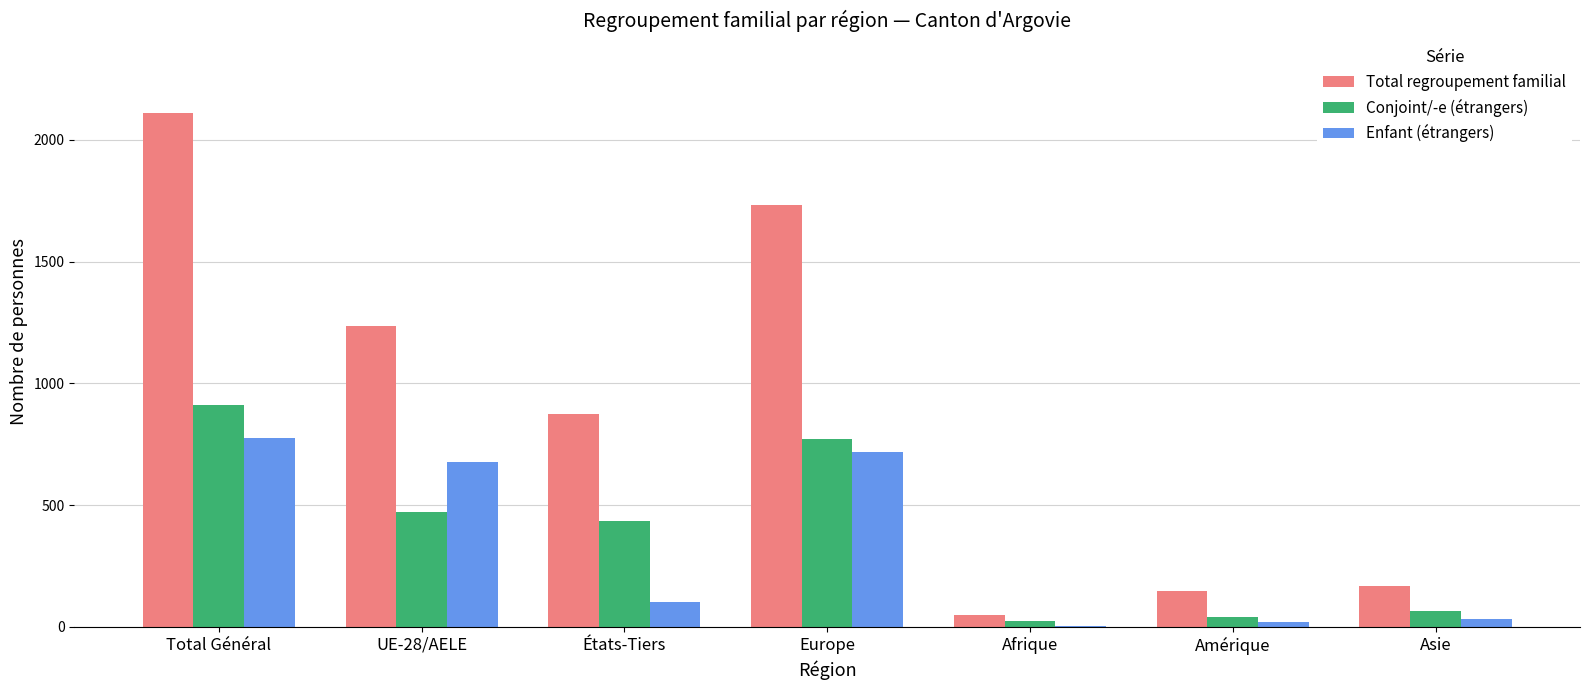

What is the greatest value displayed?

2112